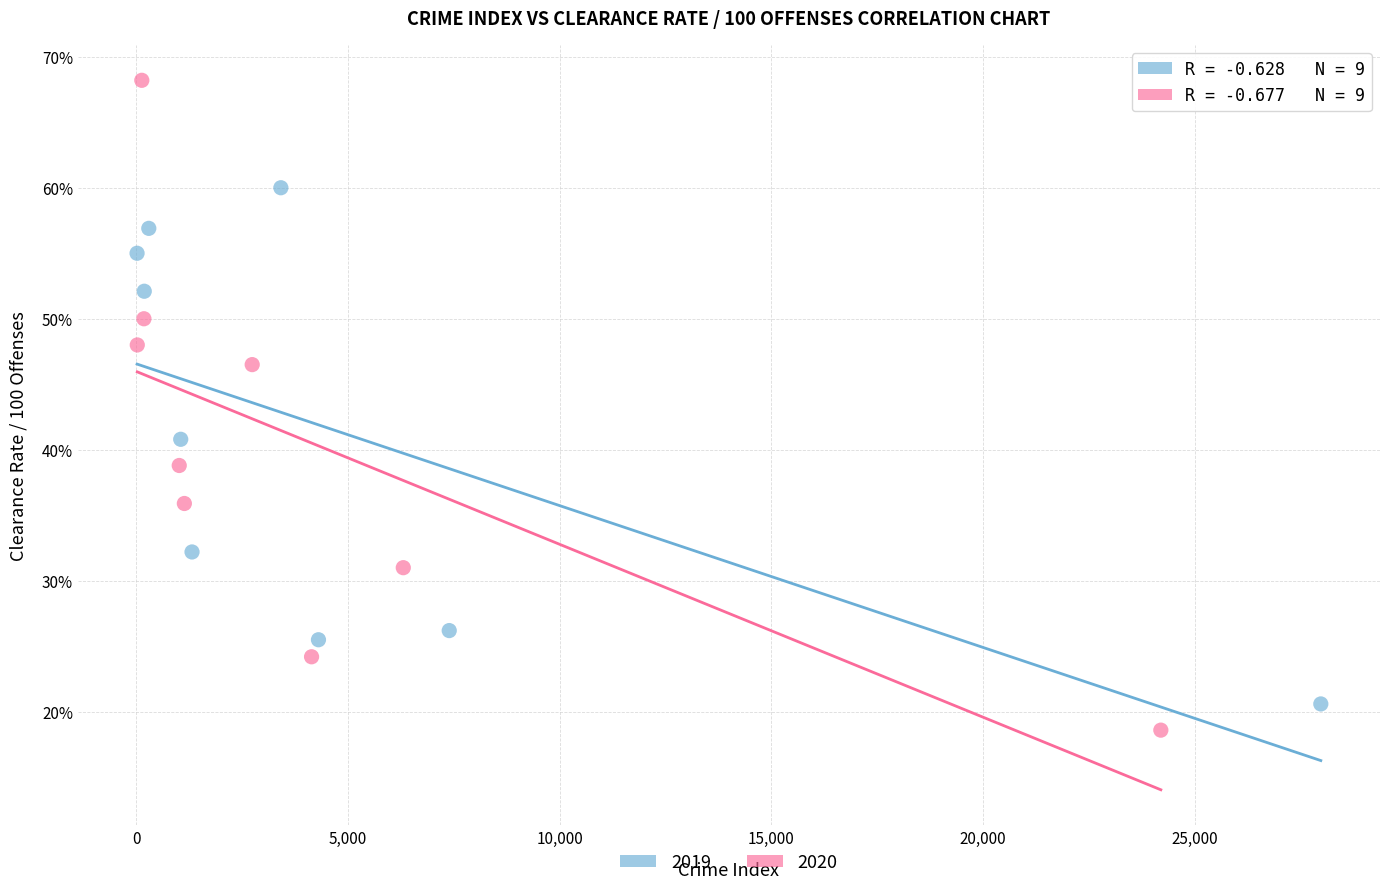

What are all the series names shown in the legend?

2019, 2020